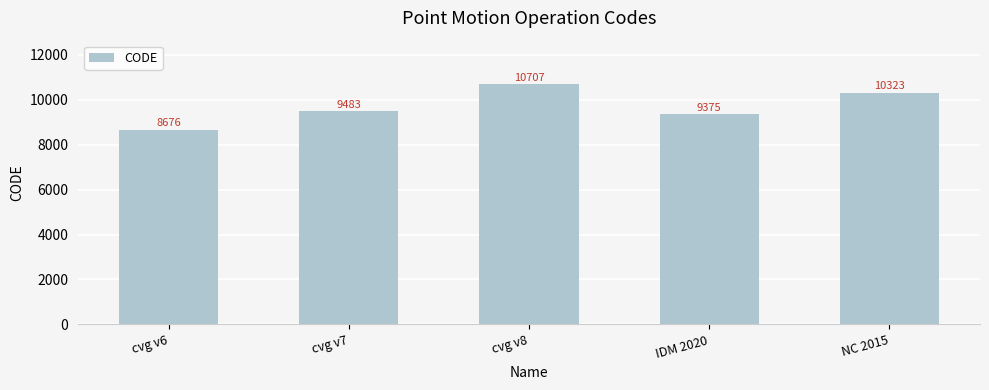

Does the chart contain any negative values?

No